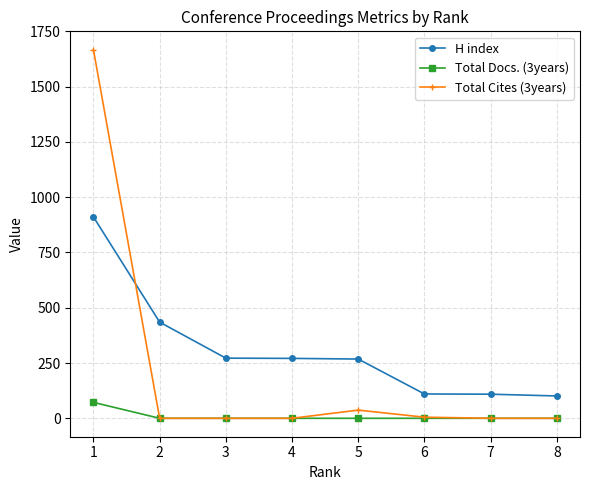

True or false: Total Docs. (3years) and H index cross at least once.

False